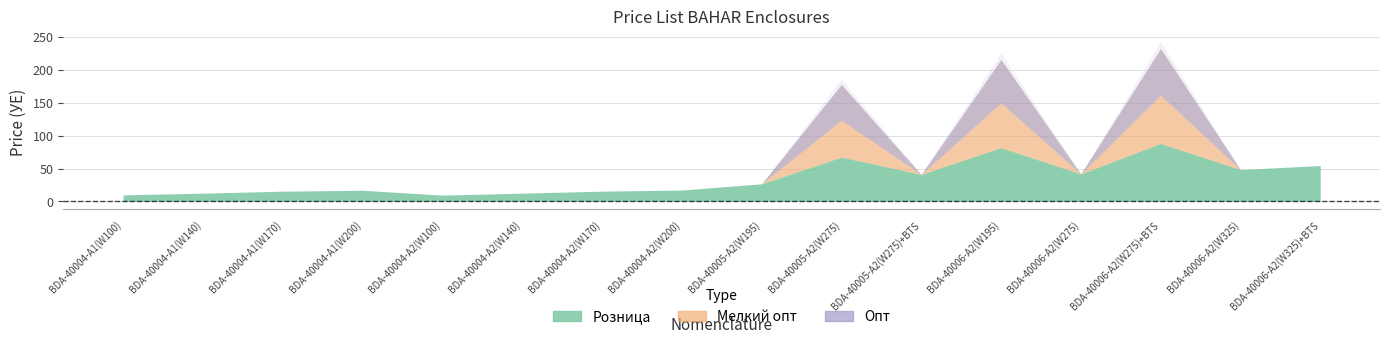

Does the chart display data point markers on the line(s)?

No